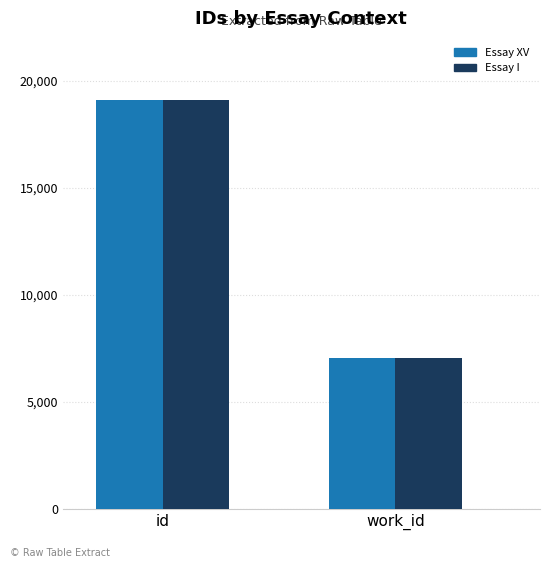

What is the value of the Essay I bar at the 2nd from the left?

7067